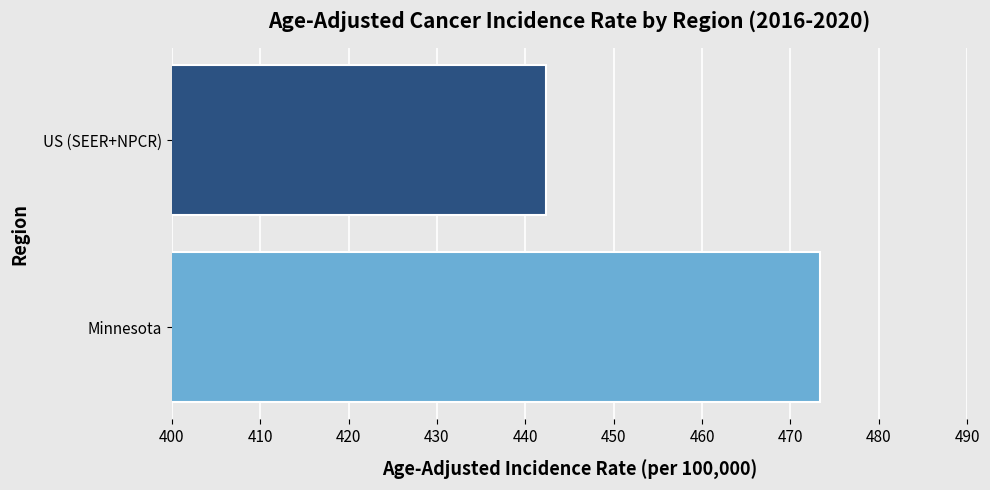

Which has a higher value, Minnesota or US (SEER+NPCR)?

Minnesota